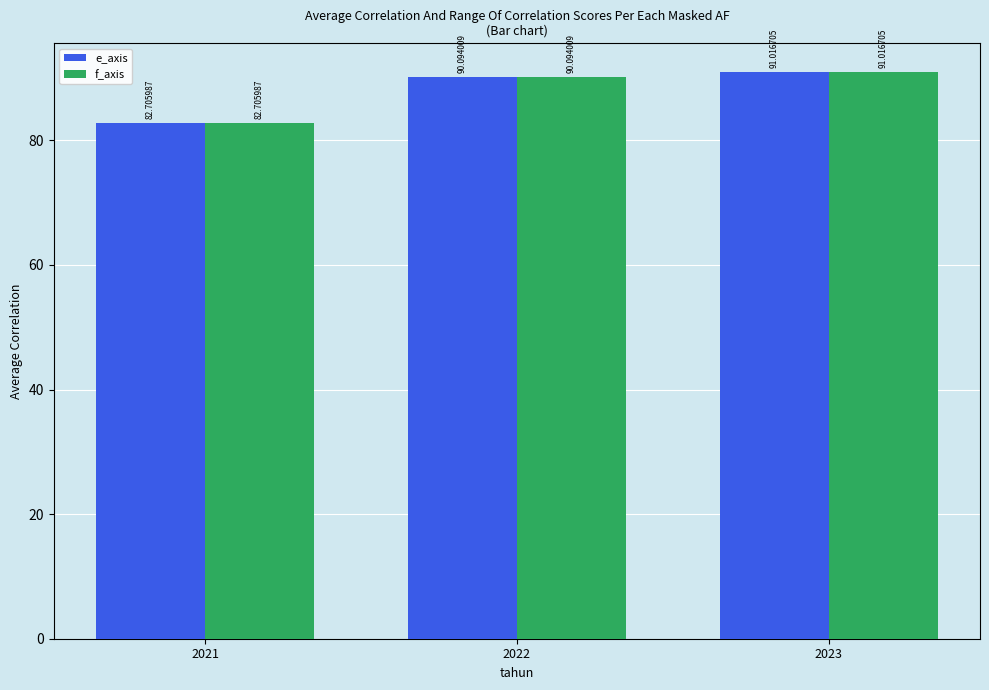

Rank the categories by f_axis value from lowest to highest.

2021, 2022, 2023